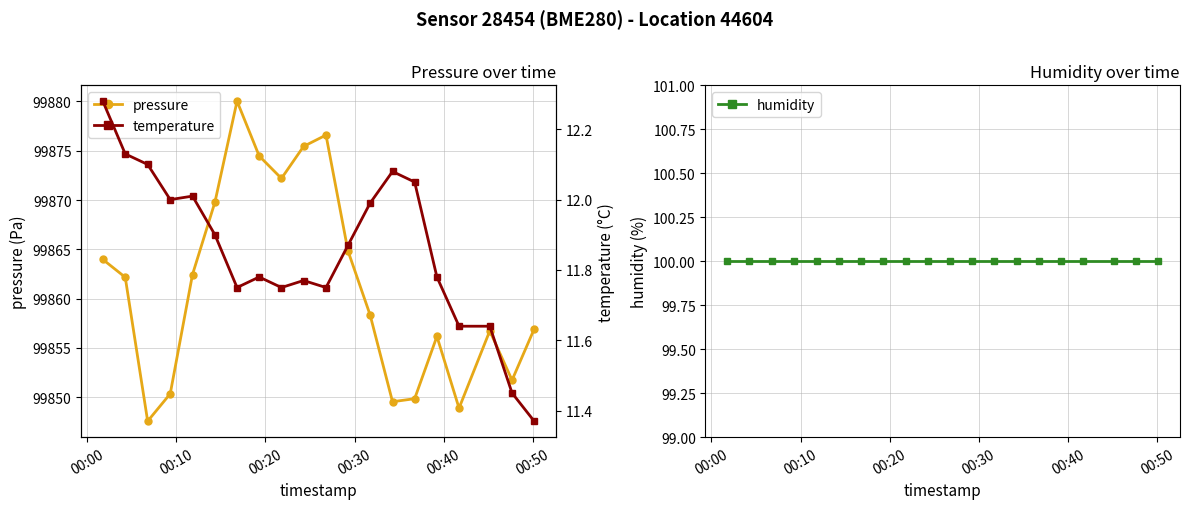

What is the lowest value of the pressure series?

99847.6